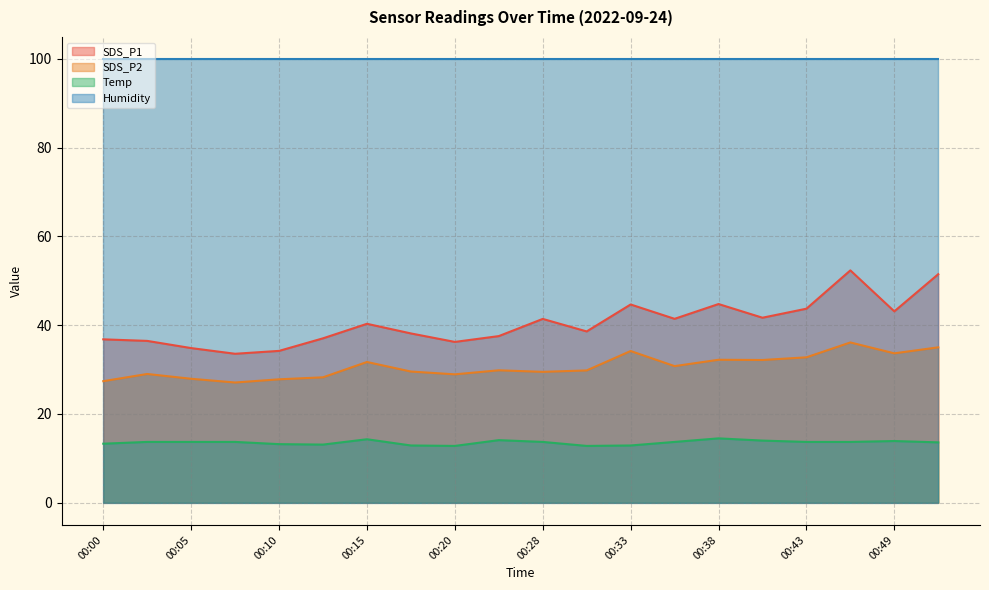

What is the difference between the highest and lowest values at 00:05?

86.2